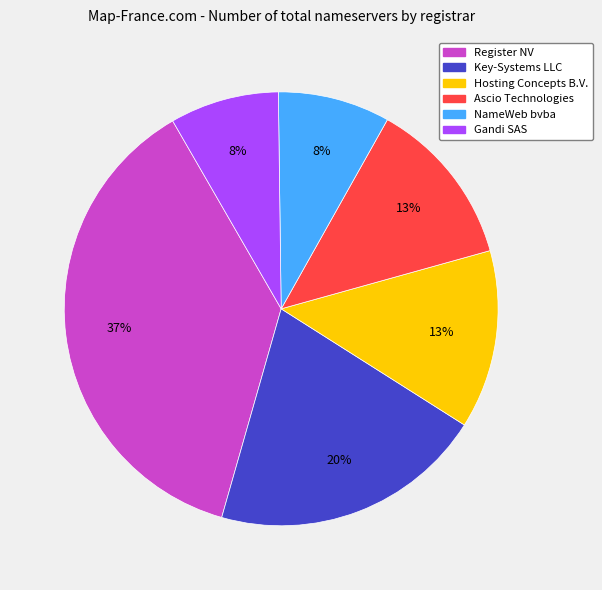

To the nearest percent, what is the difference between the Register NV and NameWeb bvba slice percentages?

29%